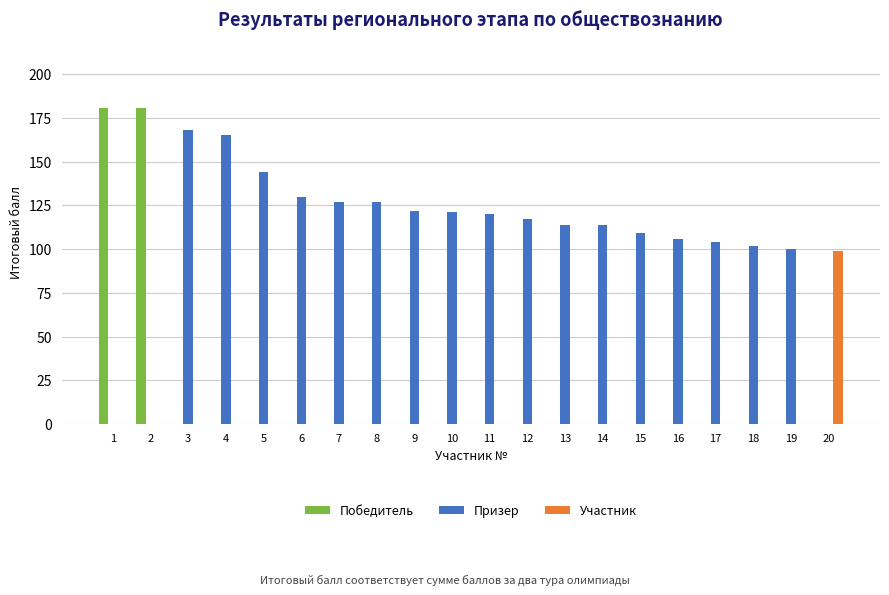

What is the sum of all Призер values?

2090